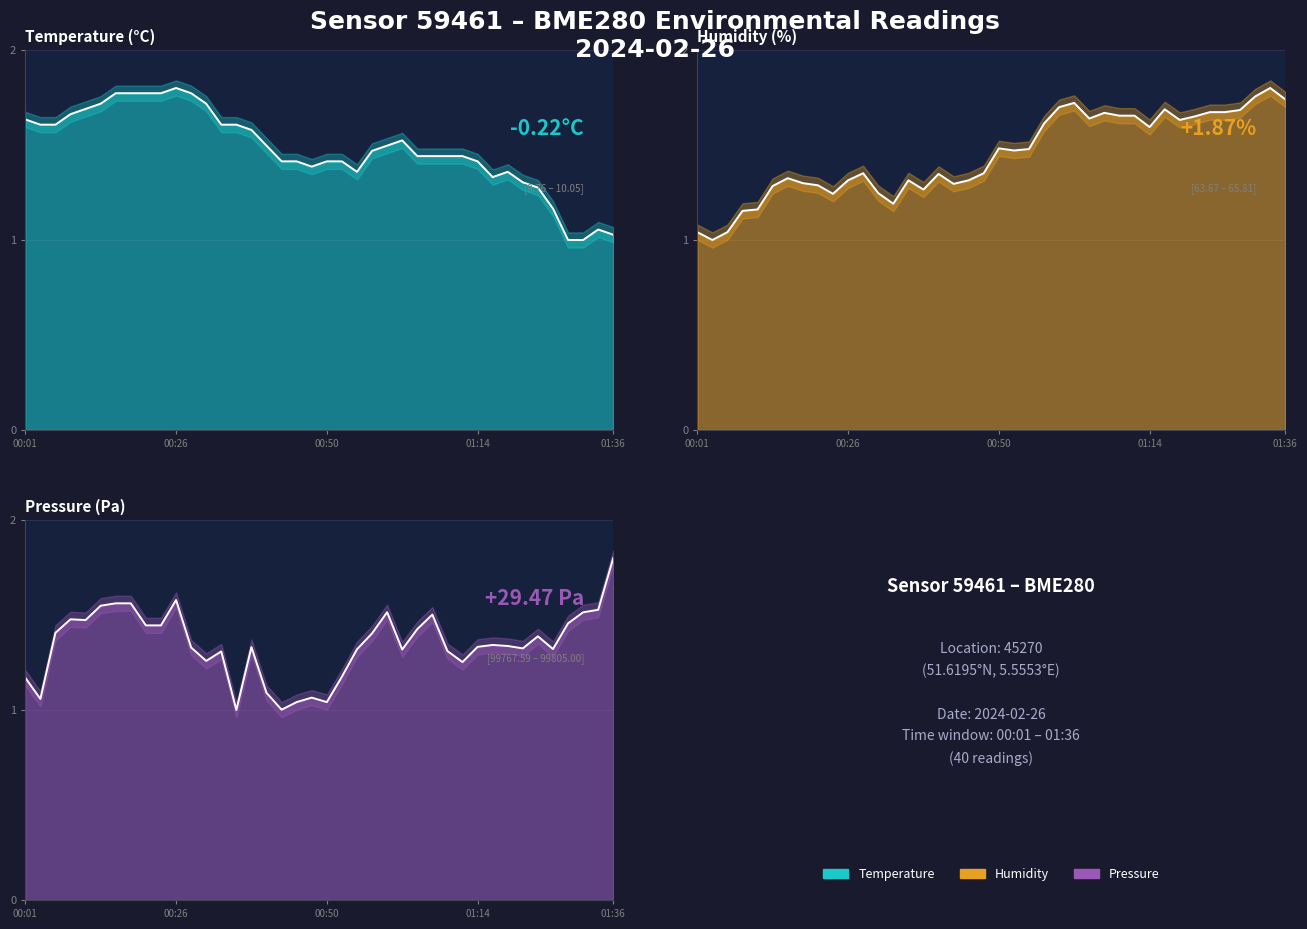

Which series changed the most between 01:07 and 01:26?

temperature